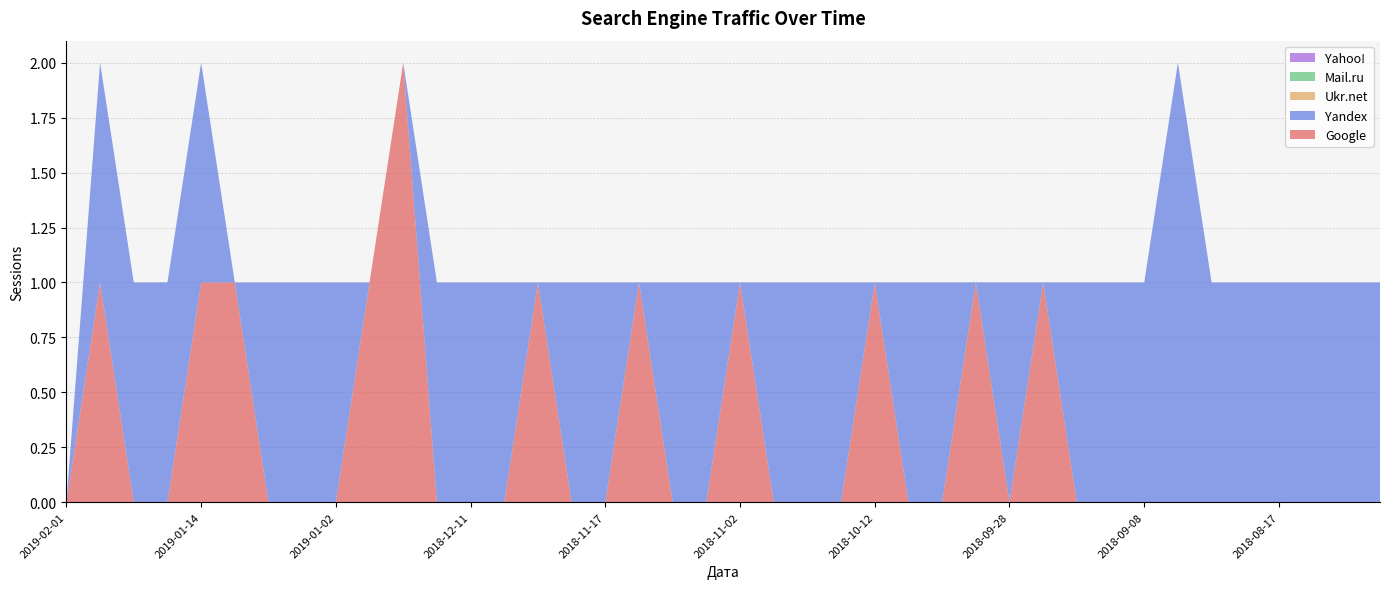

Reading left to right, transcribe all the data shown in this chart.

Google: 2019-02-01=0	2019-01-26=1	2019-01-25=0	2019-01-22=0	2019-01-14=1	2019-01-13=1	2019-01-10=0	2019-01-05=0	2019-01-02=0	2018-12-28=1	2018-12-18=2	2018-12-13=0	2018-12-11=0	2018-12-08=0	2018-12-05=1	2018-12-01=0	2018-11-17=0	2018-11-16=1	2018-11-12=0	2018-11-08=0	2018-11-02=1	2018-10-31=0	2018-10-28=0	2018-10-19=0	2018-10-12=1	2018-10-11=0	2018-10-07=0	2018-10-05=1	2018-09-28=0	2018-09-18=1	2018-09-15=0	2018-09-11=0	2018-09-08=0	2018-09-02=0	2018-08-30=0	2018-08-26=0	2018-08-17=0	2018-08-13=0	2018-08-10=0	2018-08-09=0
Yandex: 2019-02-01=0	2019-01-26=1	2019-01-25=1	2019-01-22=1	2019-01-14=1	2019-01-13=0	2019-01-10=1	2019-01-05=1	2019-01-02=1	2018-12-28=0	2018-12-18=0	2018-12-13=1	2018-12-11=1	2018-12-08=1	2018-12-05=0	2018-12-01=1	2018-11-17=1	2018-11-16=0	2018-11-12=1	2018-11-08=1	2018-11-02=0	2018-10-31=1	2018-10-28=1	2018-10-19=1	2018-10-12=0	2018-10-11=1	2018-10-07=1	2018-10-05=0	2018-09-28=1	2018-09-18=0	2018-09-15=1	2018-09-11=1	2018-09-08=1	2018-09-02=2	2018-08-30=1	2018-08-26=1	2018-08-17=1	2018-08-13=1	2018-08-10=1	2018-08-09=1
Ukr.net: 2019-02-01=0	2019-01-26=0	2019-01-25=0	2019-01-22=0	2019-01-14=0	2019-01-13=0	2019-01-10=0	2019-01-05=0	2019-01-02=0	2018-12-28=0	2018-12-18=0	2018-12-13=0	2018-12-11=0	2018-12-08=0	2018-12-05=0	2018-12-01=0	2018-11-17=0	2018-11-16=0	2018-11-12=0	2018-11-08=0	2018-11-02=0	2018-10-31=0	2018-10-28=0	2018-10-19=0	2018-10-12=0	2018-10-11=0	2018-10-07=0	2018-10-05=0	2018-09-28=0	2018-09-18=0	2018-09-15=0	2018-09-11=0	2018-09-08=0	2018-09-02=0	2018-08-30=0	2018-08-26=0	2018-08-17=0	2018-08-13=0	2018-08-10=0	2018-08-09=0
Mail.ru: 2019-02-01=0	2019-01-26=0	2019-01-25=0	2019-01-22=0	2019-01-14=0	2019-01-13=0	2019-01-10=0	2019-01-05=0	2019-01-02=0	2018-12-28=0	2018-12-18=0	2018-12-13=0	2018-12-11=0	2018-12-08=0	2018-12-05=0	2018-12-01=0	2018-11-17=0	2018-11-16=0	2018-11-12=0	2018-11-08=0	2018-11-02=0	2018-10-31=0	2018-10-28=0	2018-10-19=0	2018-10-12=0	2018-10-11=0	2018-10-07=0	2018-10-05=0	2018-09-28=0	2018-09-18=0	2018-09-15=0	2018-09-11=0	2018-09-08=0	2018-09-02=0	2018-08-30=0	2018-08-26=0	2018-08-17=0	2018-08-13=0	2018-08-10=0	2018-08-09=0
Yahoo!: 2019-02-01=0	2019-01-26=0	2019-01-25=0	2019-01-22=0	2019-01-14=0	2019-01-13=0	2019-01-10=0	2019-01-05=0	2019-01-02=0	2018-12-28=0	2018-12-18=0	2018-12-13=0	2018-12-11=0	2018-12-08=0	2018-12-05=0	2018-12-01=0	2018-11-17=0	2018-11-16=0	2018-11-12=0	2018-11-08=0	2018-11-02=0	2018-10-31=0	2018-10-28=0	2018-10-19=0	2018-10-12=0	2018-10-11=0	2018-10-07=0	2018-10-05=0	2018-09-28=0	2018-09-18=0	2018-09-15=0	2018-09-11=0	2018-09-08=0	2018-09-02=0	2018-08-30=0	2018-08-26=0	2018-08-17=0	2018-08-13=0	2018-08-10=0	2018-08-09=0